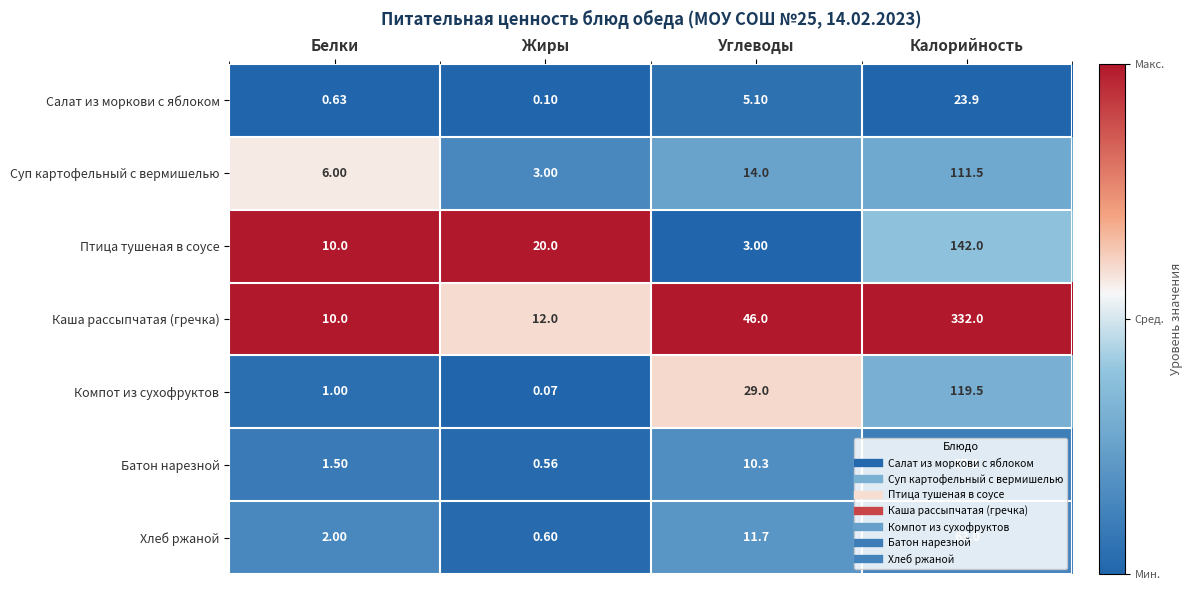

Rank the series by their maximum value, from highest to lowest.

Каша рассыпчатая (гречка), Птица тушеная в соусе, Компот из сухофруктов, Суп картофельный с вермишелью, Хлеб ржаной, Батон нарезной, Салат из моркови с яблоком